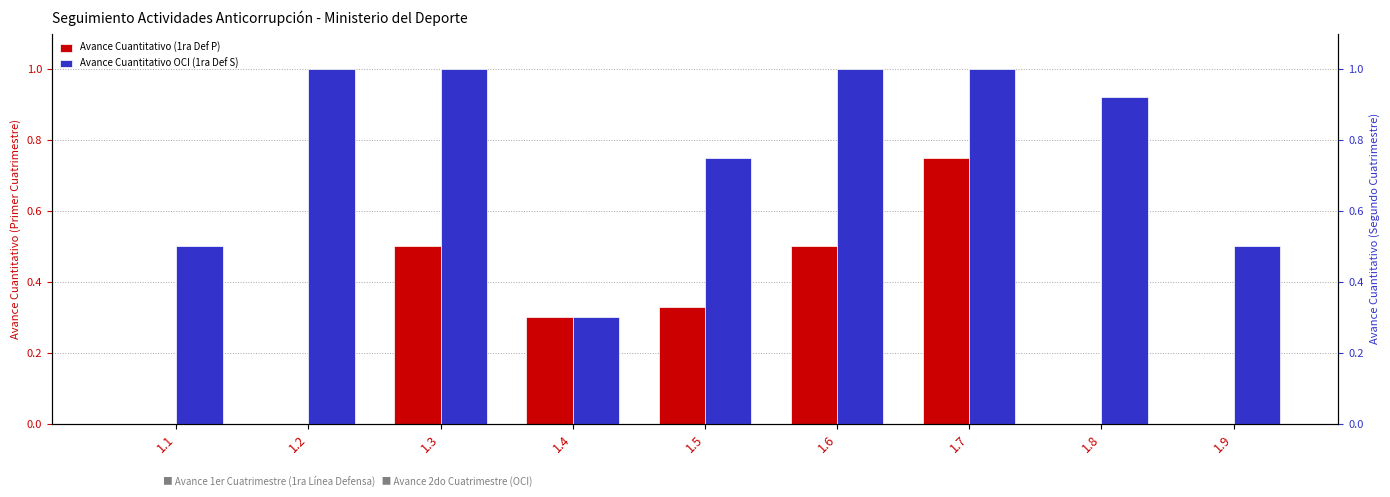

What is the difference between the maximum and minimum values in the Avance Cuantitativo (1ra Def P) series?

0.8